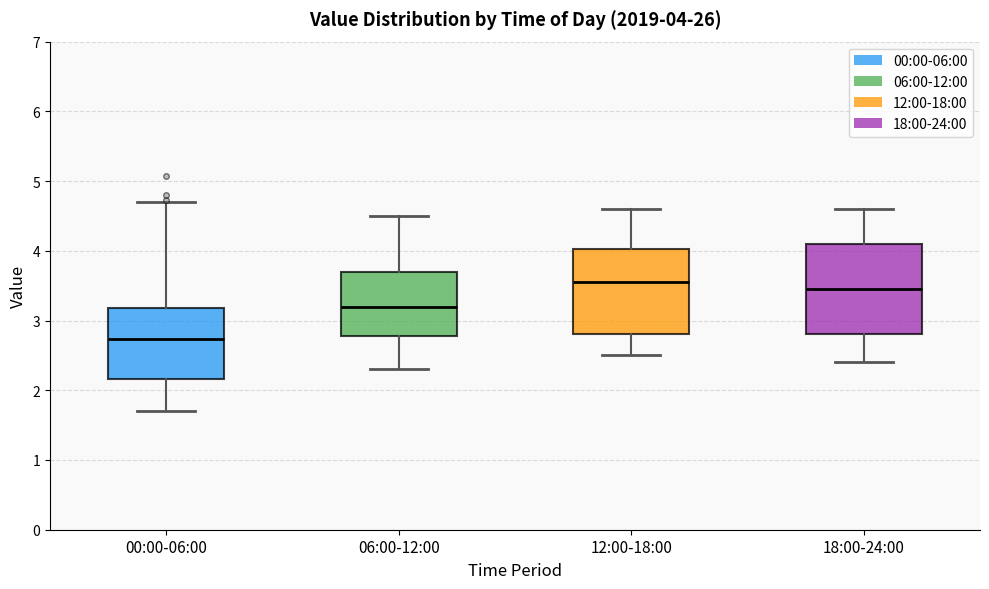

Which box's median line is the lowest?

00:00-06:00